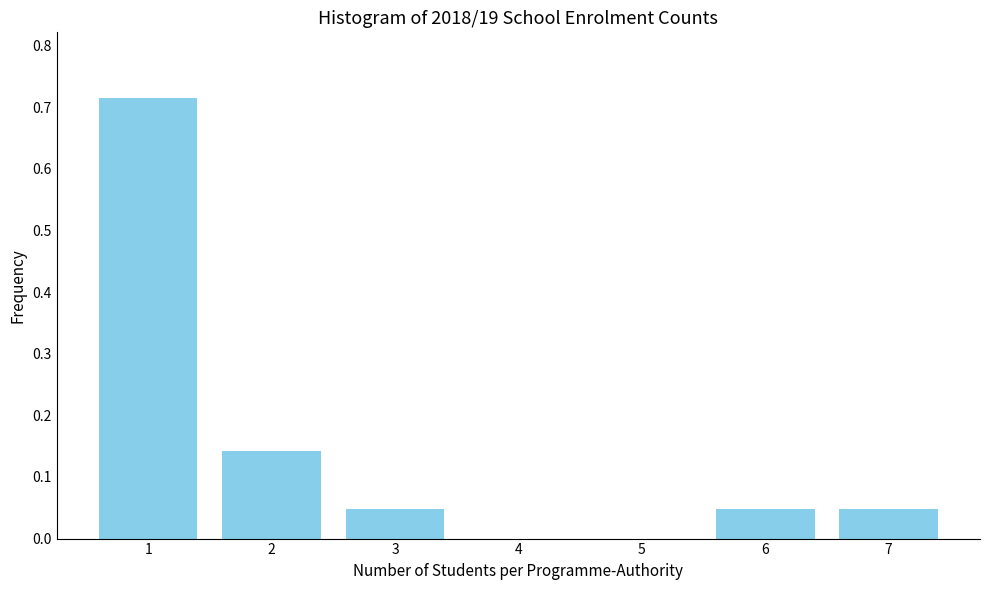

Between 3 and 4, which is larger?

3